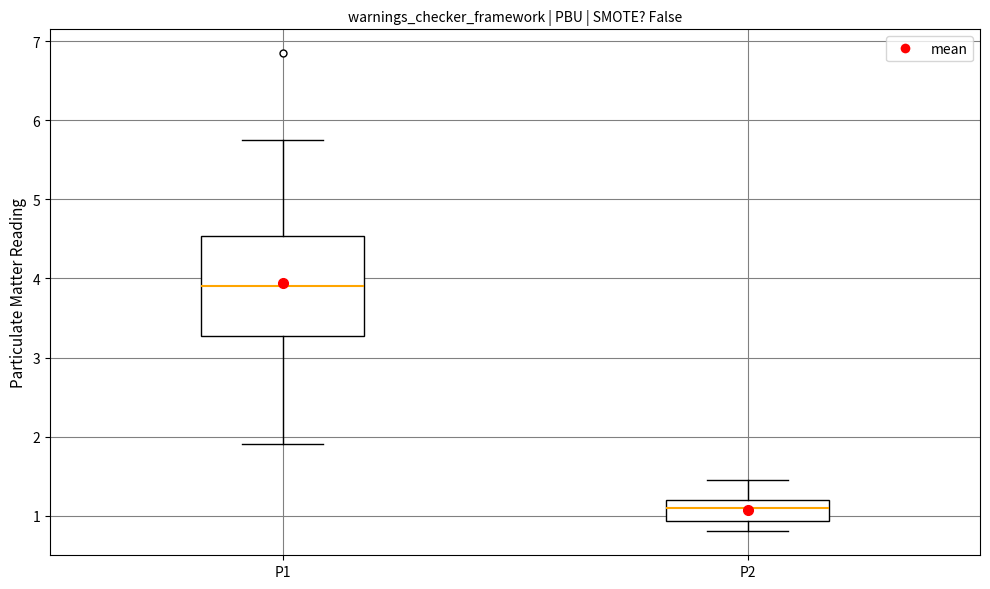

Reading left to right, read every box against the y-axis: the position of its median line, the range the box covers, and the ends of its whiskers. The values are not printed on the chart, so give them approximately, as read against the axis.

P1: median 3.9, box 3.3 to 4.5, whiskers 1.9 to 5.8
P2: median 1.1, box 0.9 to 1.2, whiskers 0.8 to 1.5